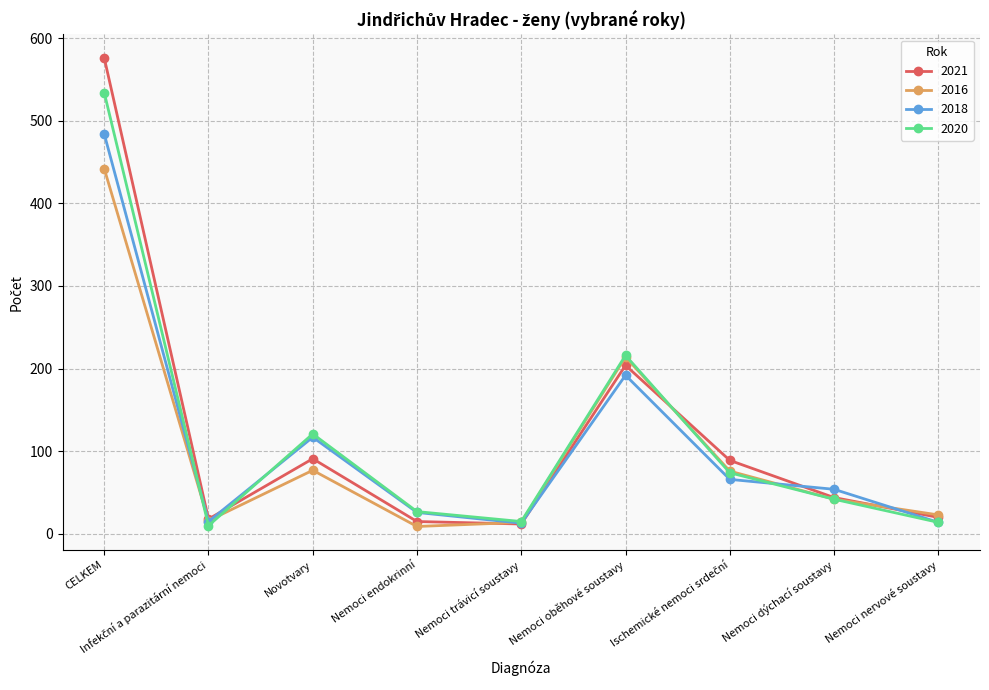

Is it true that 2020 equals 27 at Nemoci endokrinní?

True